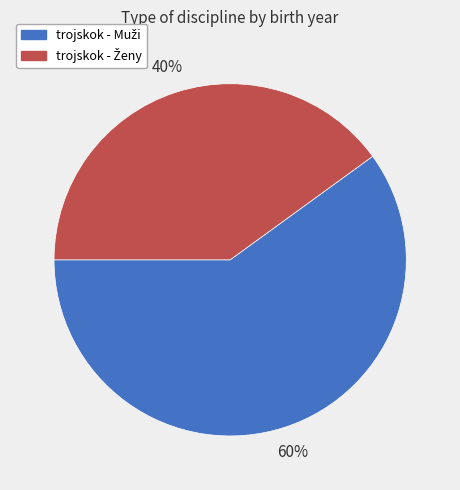

Does any single category account for the majority?

Yes